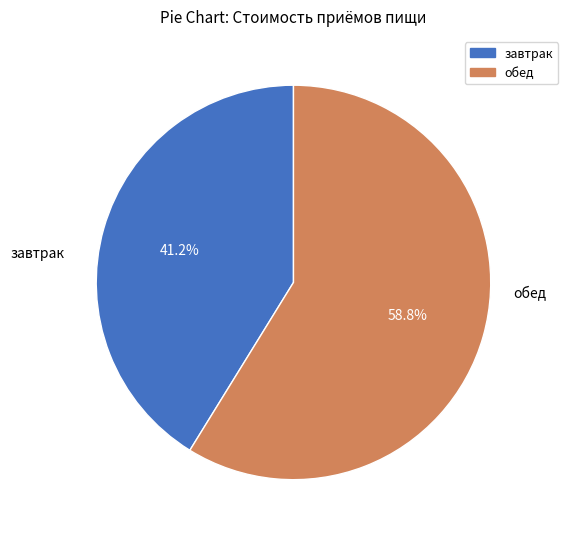

To the nearest percent, what is the difference between the largest and smallest slice percentages?

18%